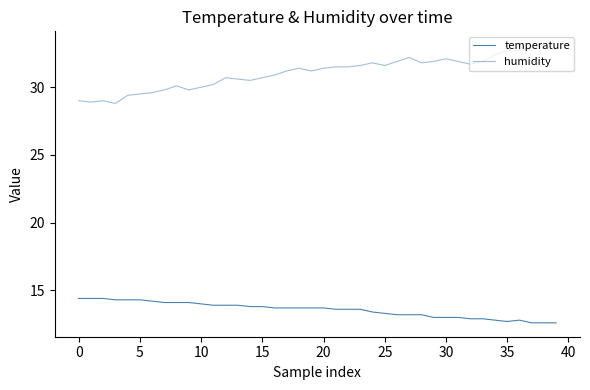

Does the chart display data point markers on the line(s)?

No